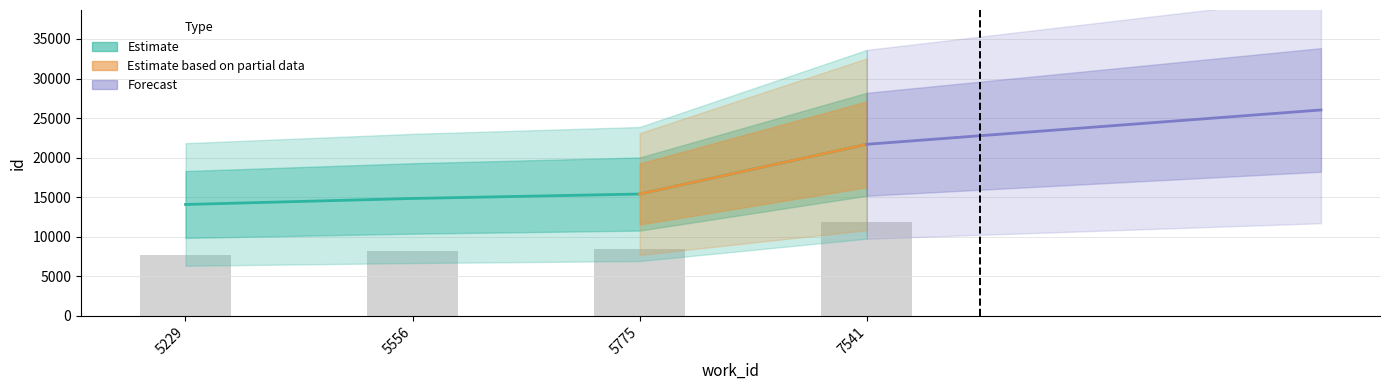

What is the difference between the maximum and minimum values?

7608